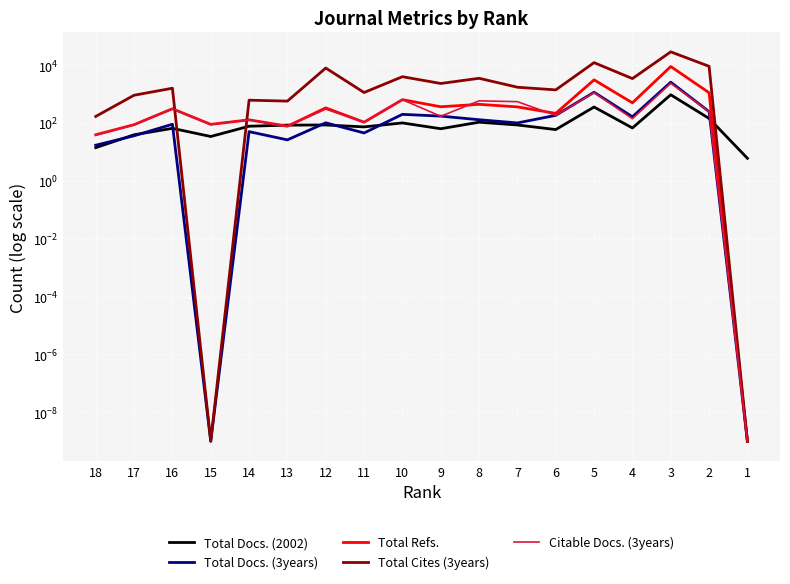

At 17, list the series in order from largest to smallest.

Total Cites (3years), Total Refs., Citable Docs. (3years), Total Docs. (2002), Total Docs. (3years)